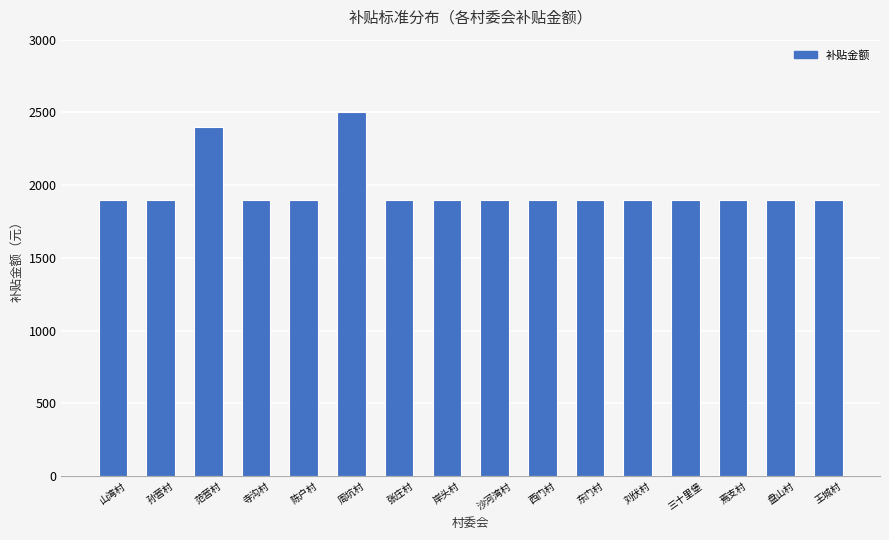

Which label corresponds to the largest value in the chart?

周坑村